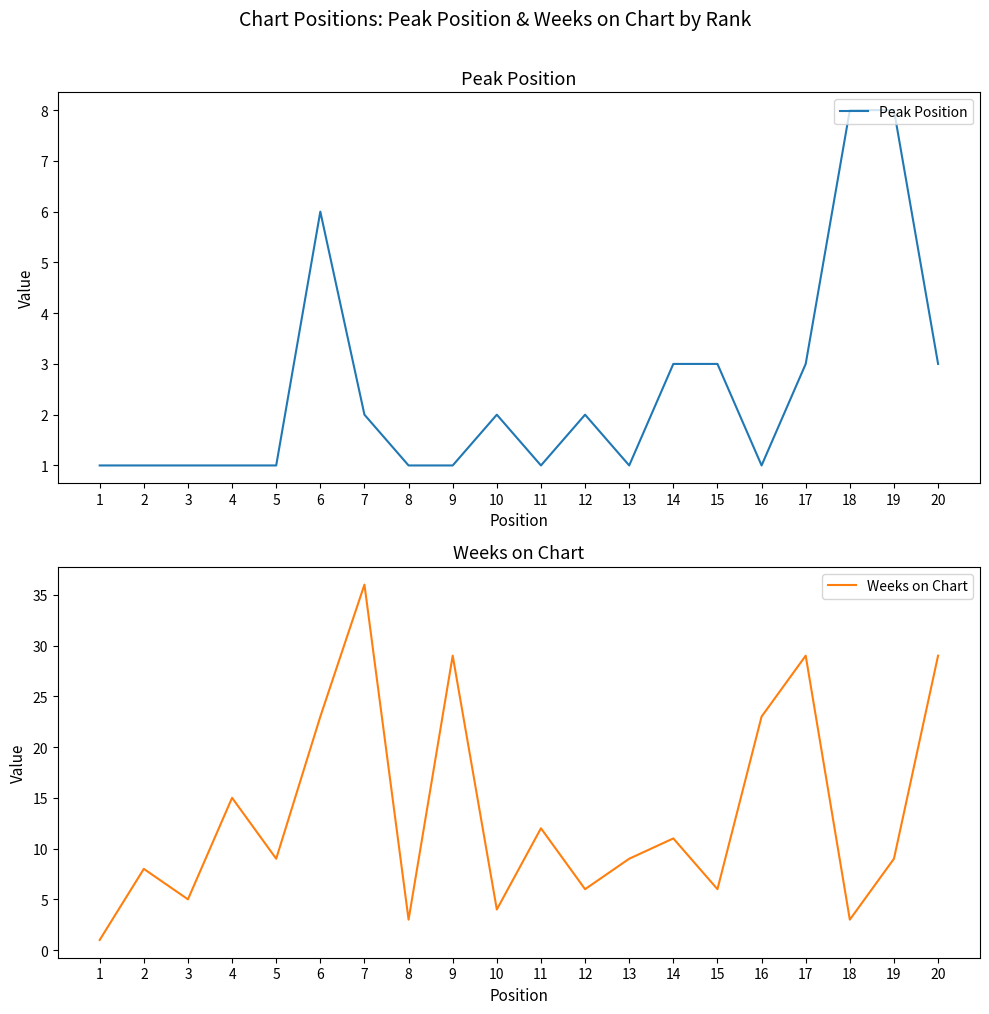

What is the value of the Peak Position point at the 12th from the left?

2